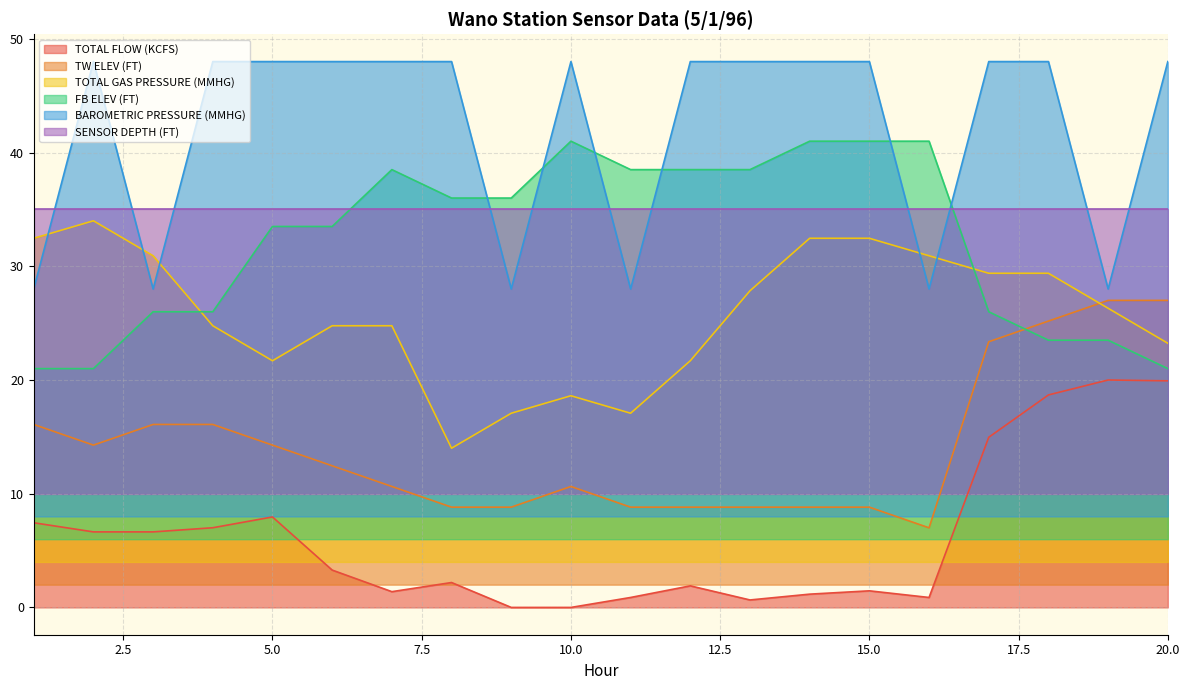

True or false: TOTAL GAS PRESSURE (MMHG) and TOTAL FLOW (KCFS) cross at least once.

False